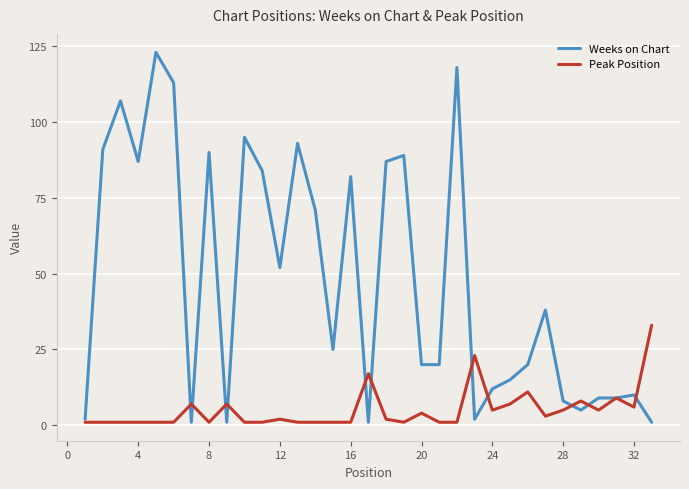

What are all the series names shown in the legend?

Weeks on Chart, Peak Position